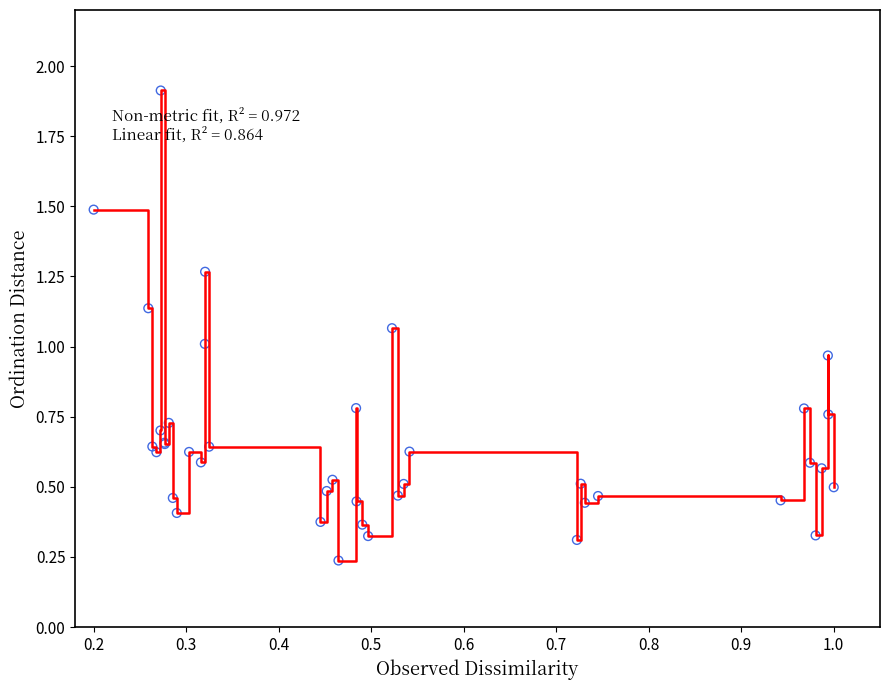

What is the maximum value shown in the chart?

1.9